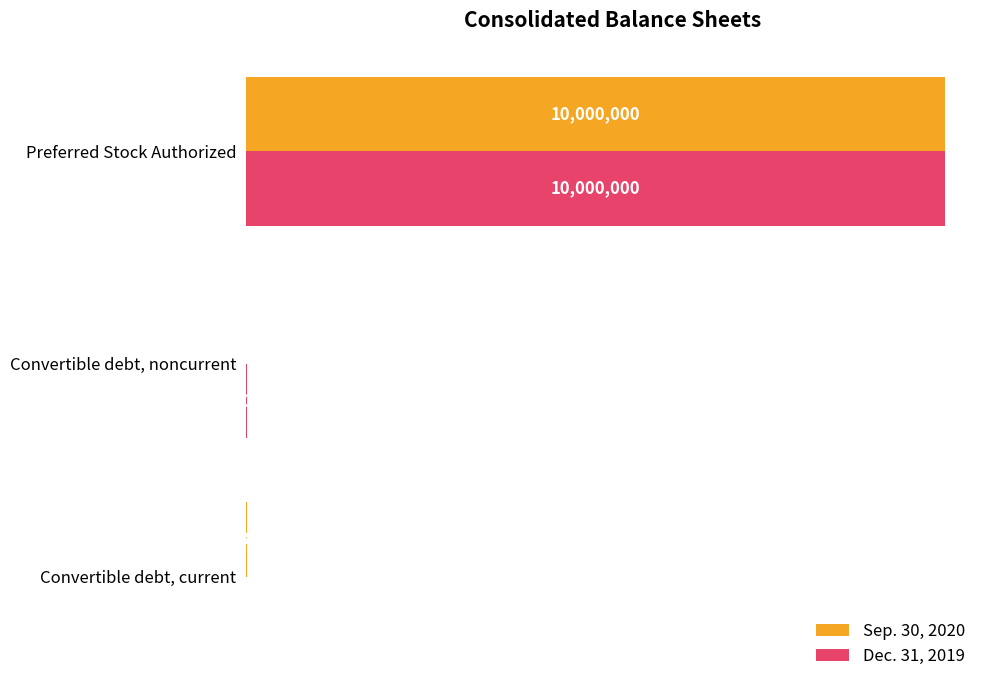

Which series changed the most between Convertible debt, current and Convertible debt, noncurrent?

Dec. 31, 2019